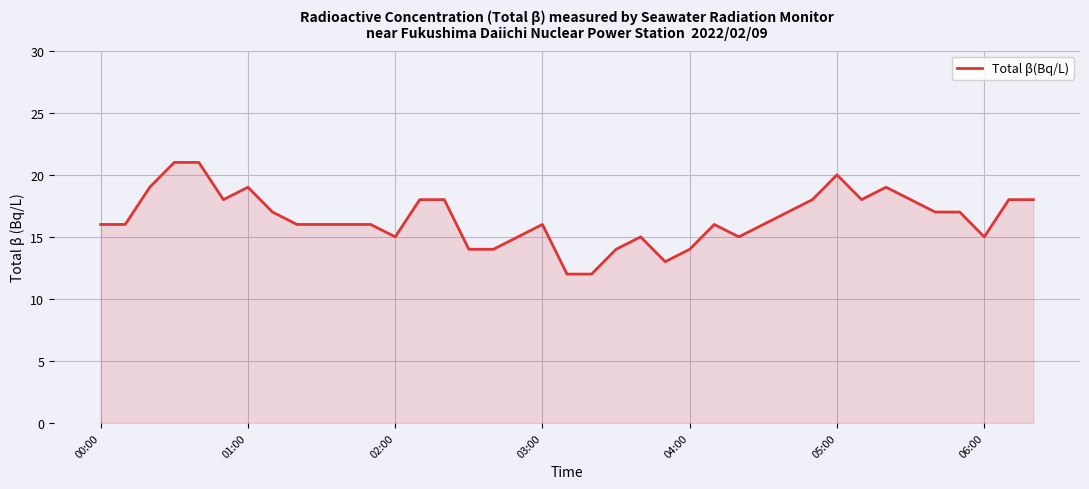

What is the minimum value shown in the chart?

12